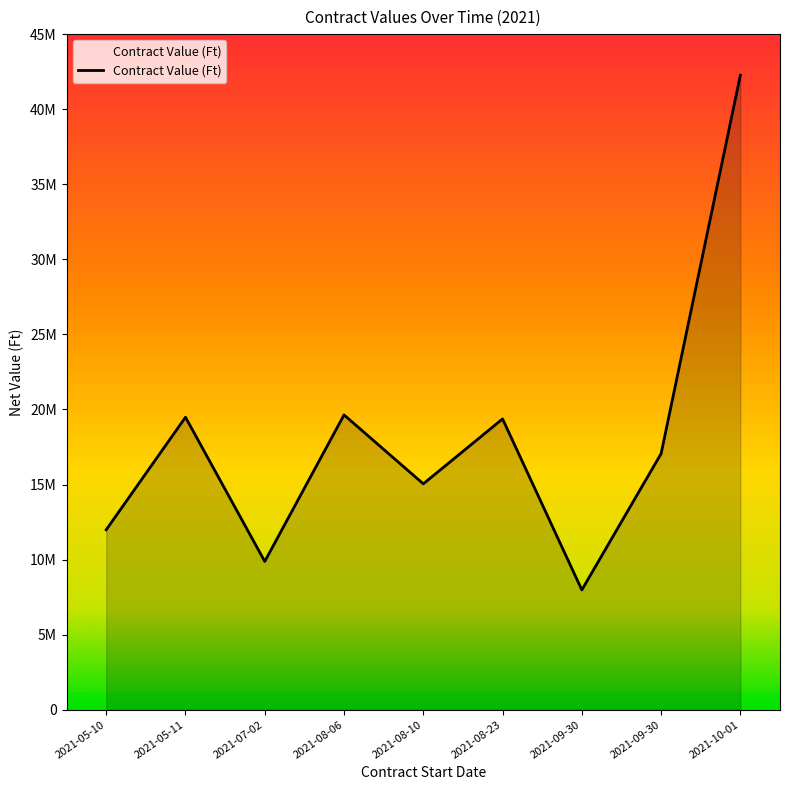

Which has a higher value, 2021-08-10 or 2021-08-23?

2021-08-23